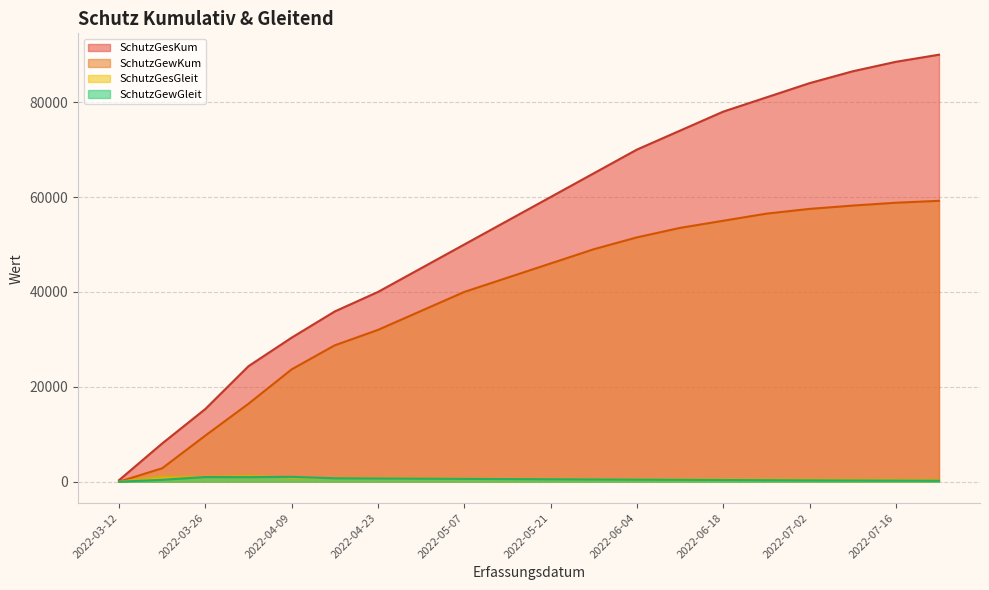

Reading right to left, extract all data points from this chart.

SchutzGesKum: 2022-07-23=90000	2022-07-16=88500	2022-07-09=86500	2022-07-02=84000	2022-06-25=81000	2022-06-18=78000	2022-06-11=74000	2022-06-04=70000	2022-05-28=65000	2022-05-21=60000	2022-05-14=55000	2022-05-07=50000	2022-04-30=45000	2022-04-23=40000	2022-04-16=35893	2022-04-09=30368	2022-04-02=24354	2022-03-26=15328	2022-03-19=8071	2022-03-12=327
SchutzGewKum: 2022-07-23=59200	2022-07-16=58800	2022-07-09=58200	2022-07-02=57500	2022-06-25=56500	2022-06-18=55000	2022-06-11=53500	2022-06-04=51500	2022-05-28=49000	2022-05-21=46000	2022-05-14=43000	2022-05-07=40000	2022-04-30=36000	2022-04-23=32000	2022-04-16=28756	2022-04-09=23686	2022-04-02=16437	2022-03-26=9731	2022-03-19=2840	2022-03-12=4
SchutzGesGleit: 2022-07-23=380	2022-07-16=400	2022-07-09=420	2022-07-02=445	2022-06-25=470	2022-06-18=495	2022-06-11=520	2022-06-04=550	2022-05-28=580	2022-05-21=610	2022-05-14=640	2022-05-07=670	2022-04-30=700	2022-04-23=750	2022-04-16=789	2022-04-09=859	2022-04-02=1289	2022-03-26=1037	2022-03-19=1106	2022-03-12=0
SchutzGewGleit: 2022-07-23=210	2022-07-16=230	2022-07-09=255	2022-07-02=285	2022-06-25=320	2022-06-18=360	2022-06-11=400	2022-06-04=440	2022-05-28=480	2022-05-21=520	2022-05-14=560	2022-05-07=600	2022-04-30=640	2022-04-23=680	2022-04-16=724	2022-04-09=1036	2022-04-02=958	2022-03-26=984	2022-03-19=405	2022-03-12=0